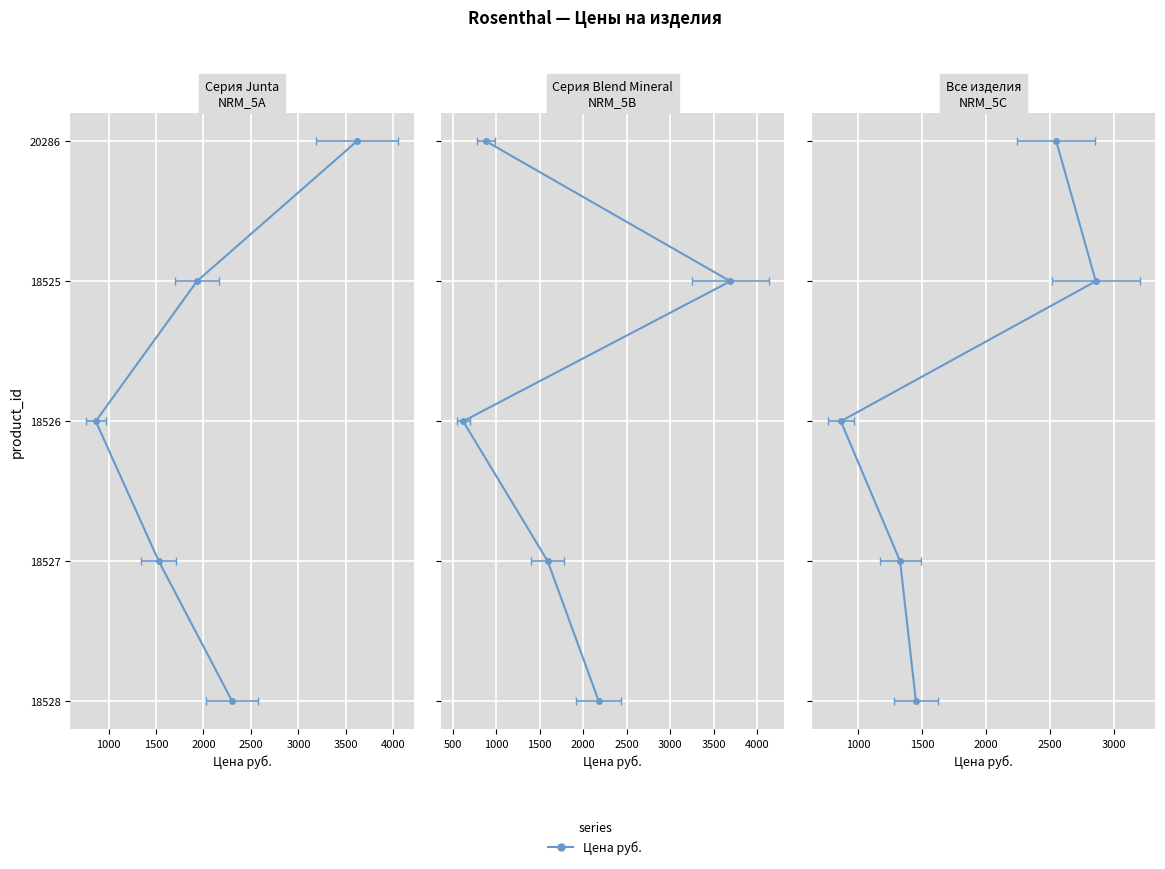

Is this an area chart (filled region under the line)?

No